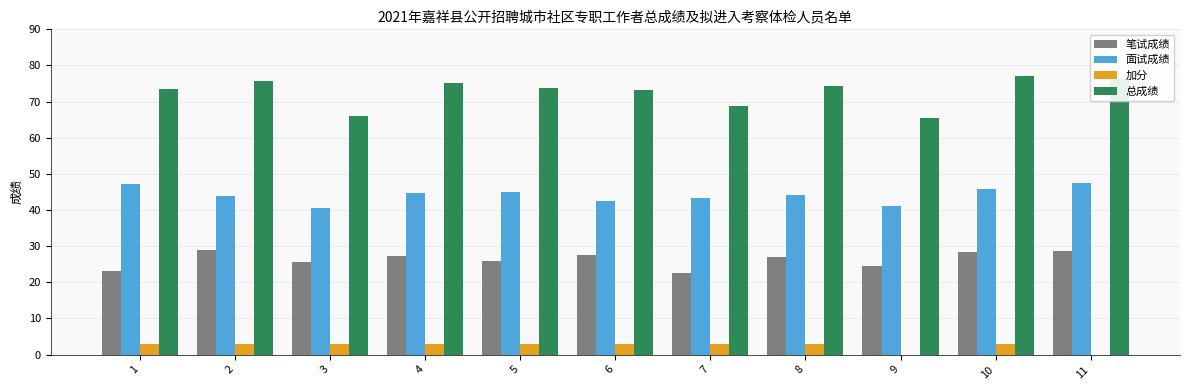

How many groups of bars are there?

11